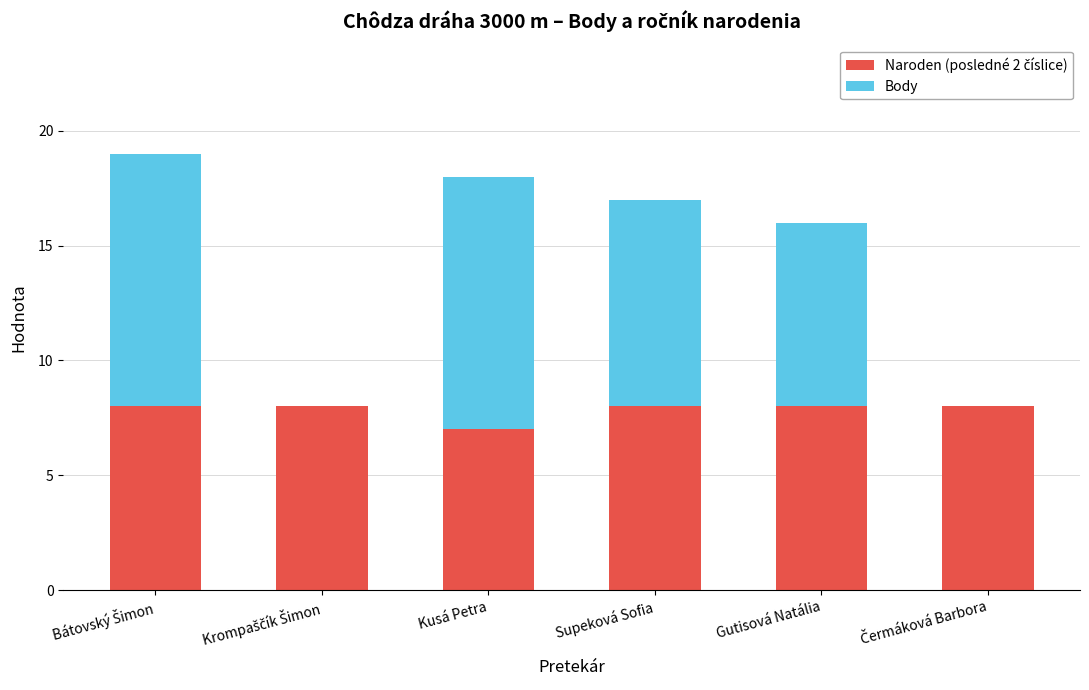

The value of Body at Bátovský Šimon is 4. True or false?

False